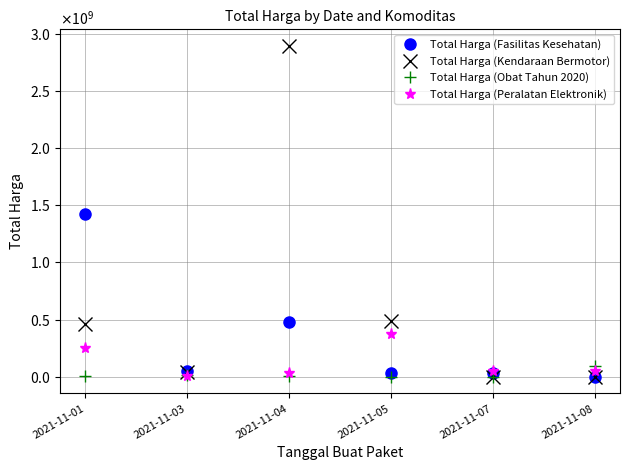

What is the maximum value shown in the chart?

2892122000